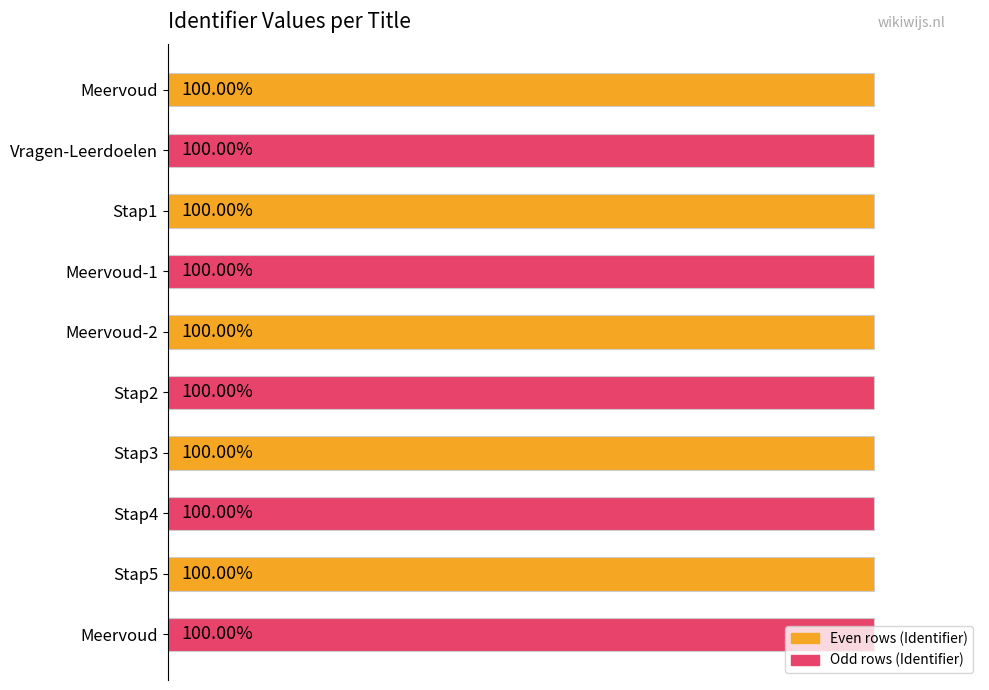

Does the chart contain any negative values?

No